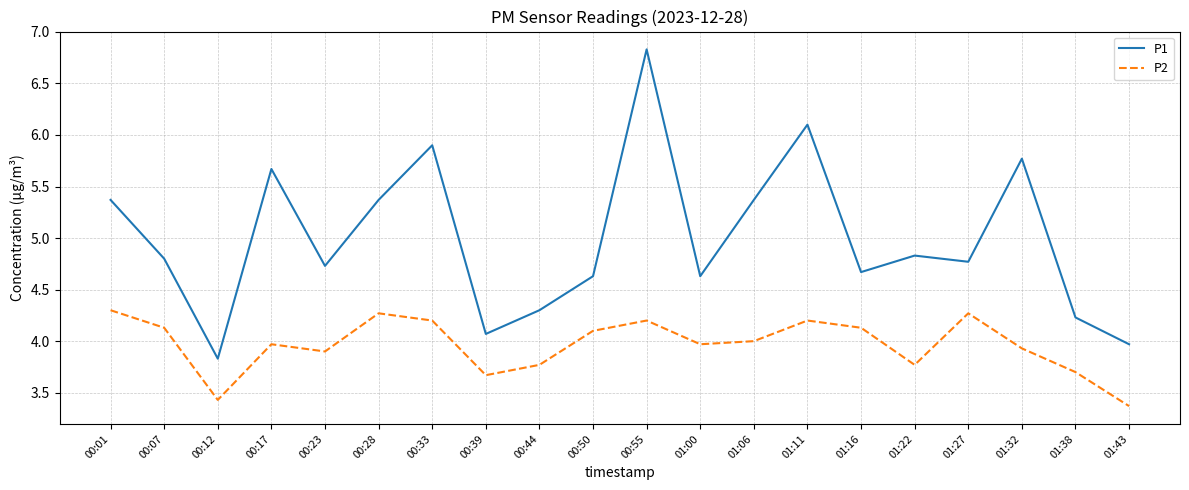

The P1 series shows 4.7 at 00:23. True or false?

True